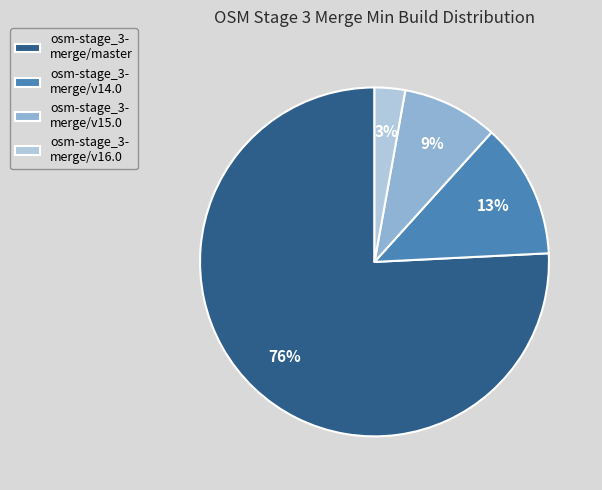

Combined, do osm-stage_3- merge/v15.0 and osm-stage_3- merge/v16.0 account for over 50%?

No